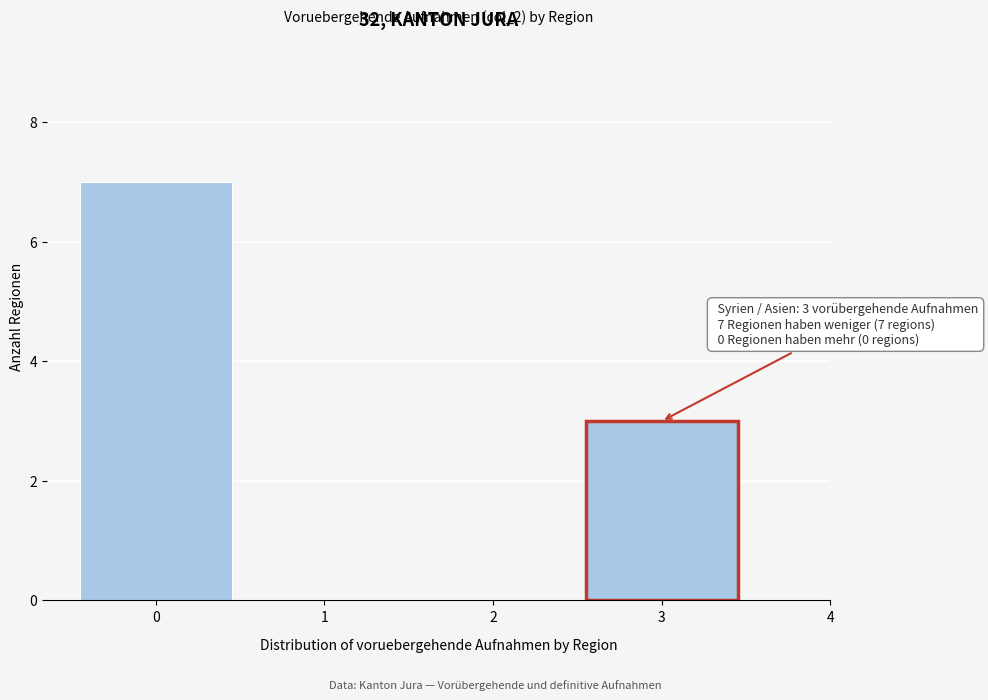

Over which range of the x-axis is the bar tallest?

-0.5 to 0.5